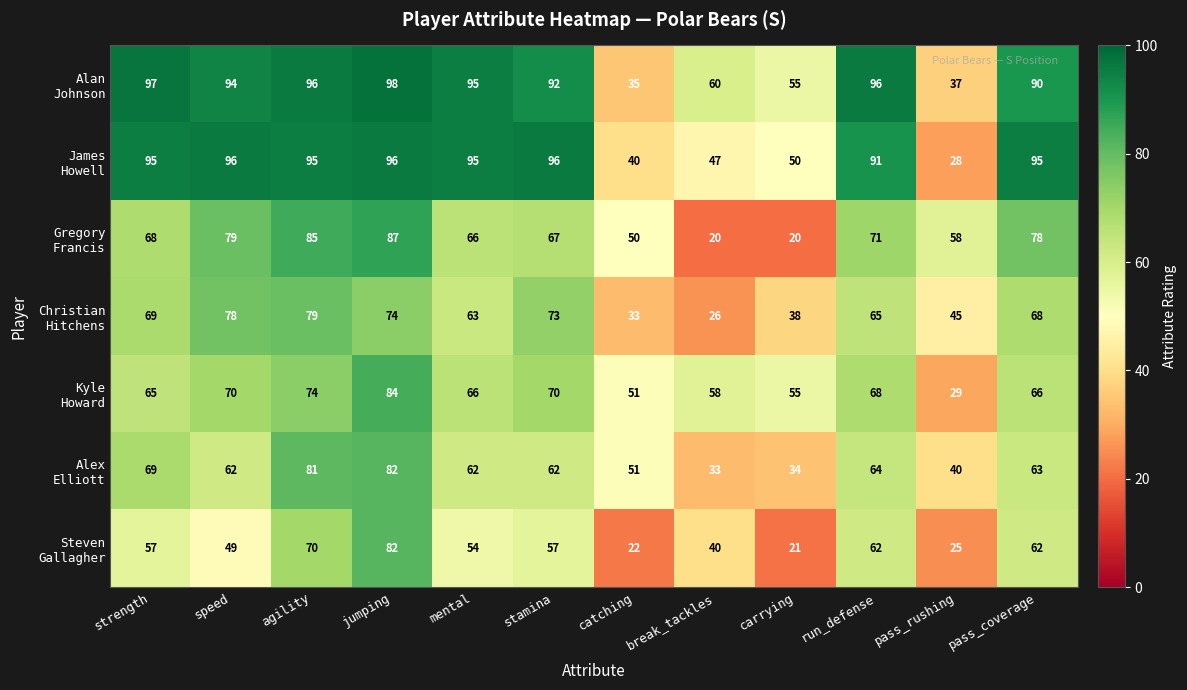

What is the difference between the highest and lowest values at agility?

26